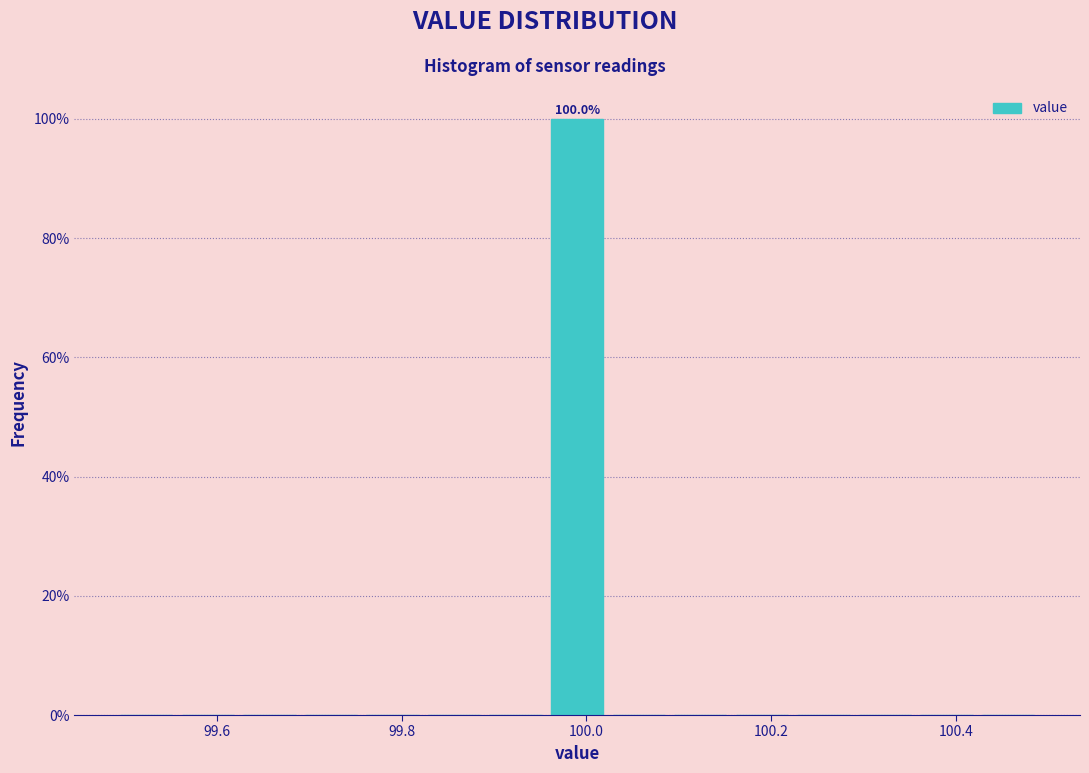

Around what value on the x-axis is the tallest bar? Give the approximate position of its centre, as read against the axis.

100.00